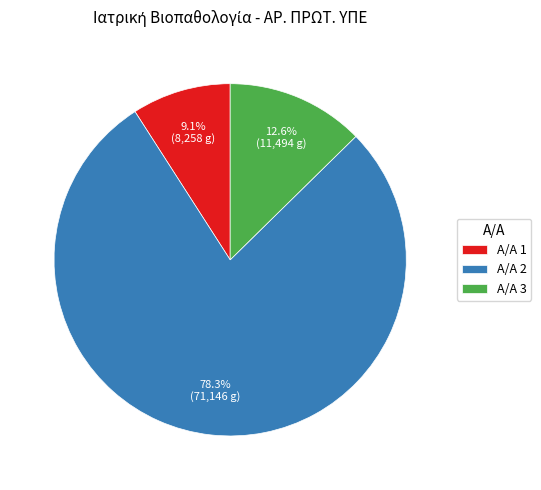

To the nearest percent, what is the difference between the largest and smallest slice percentages?

69%